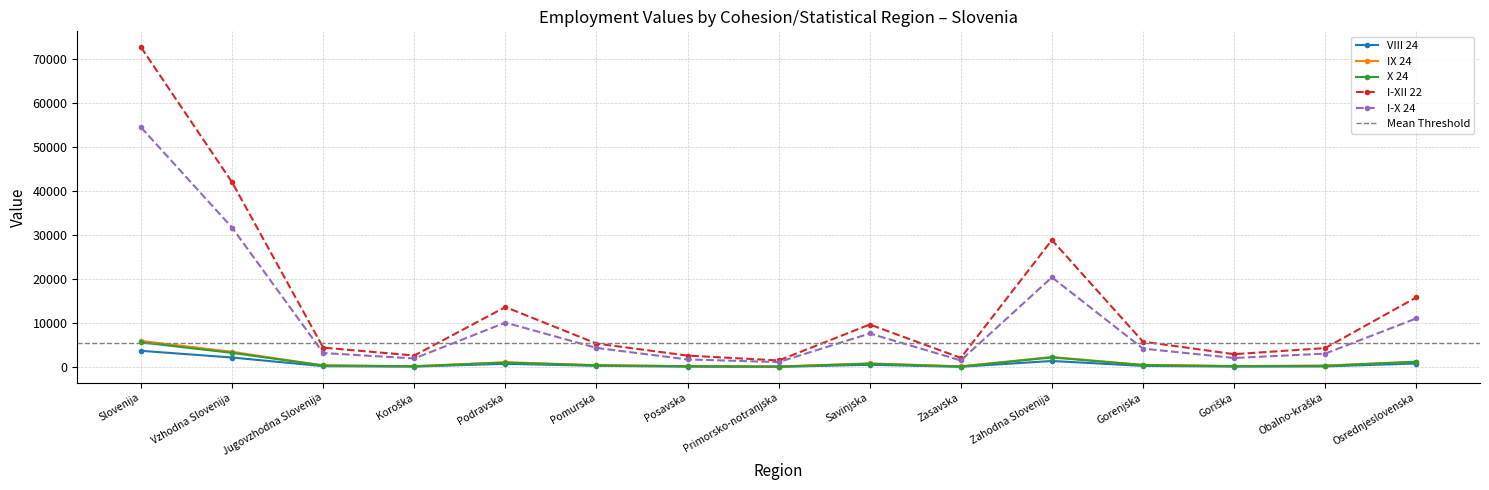

Rank the series by their maximum value, from lowest to highest.

VIII 24, X 24, IX 24, I-X 24, I-XII 22